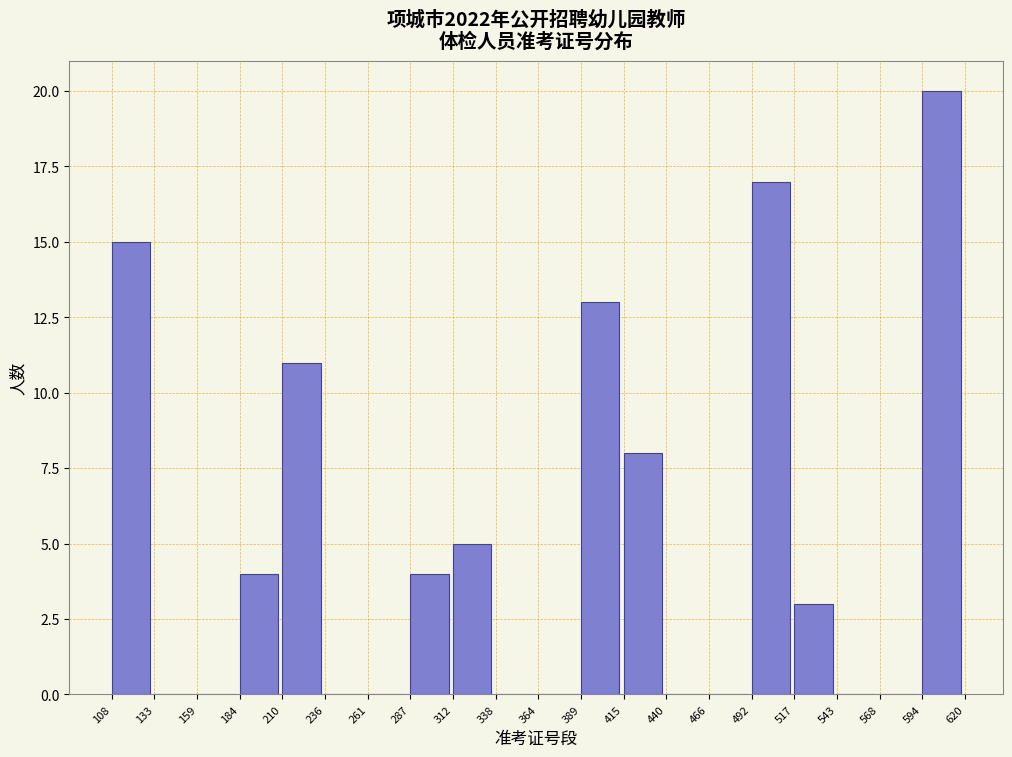

How tall is the bar that spans 287 to 312 on the x-axis? The values are not printed on the chart, so give them approximately, as read against the axis.

4